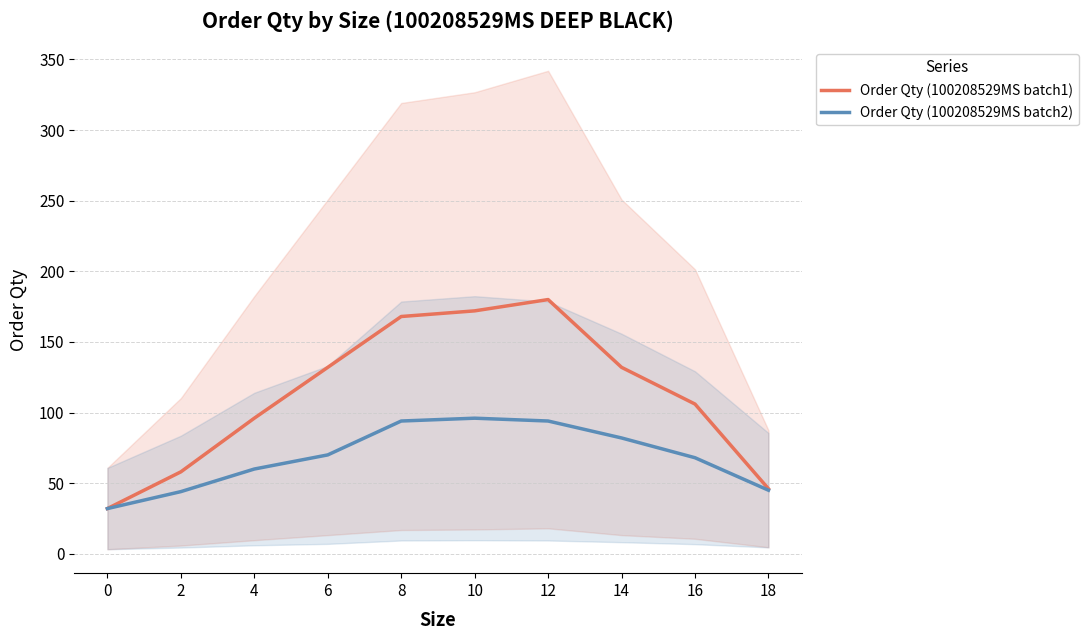

At 4, list the series in order from largest to smallest.

Order Qty (100208529MS batch1), Order Qty (100208529MS batch2)